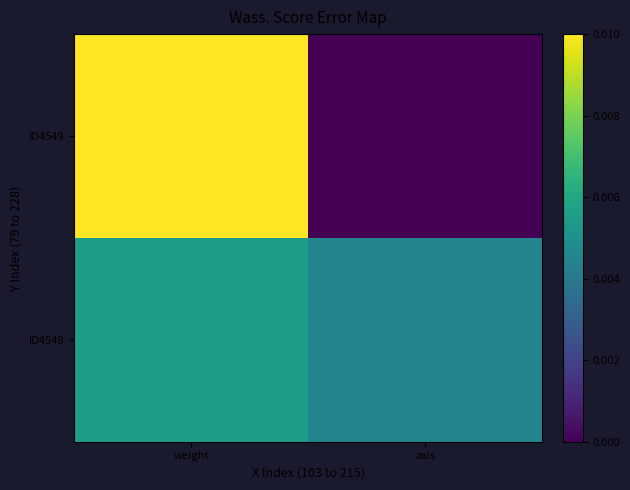

List the series in order of their overall mean, highest first.

ID4548, ID4549